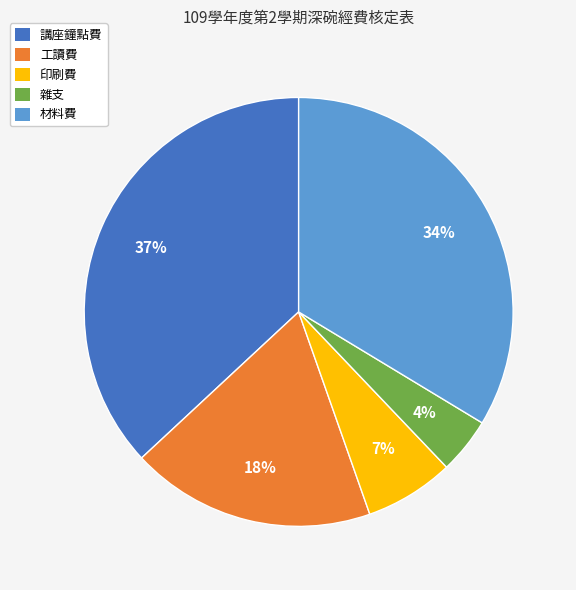

How many slices are in this pie chart?

5